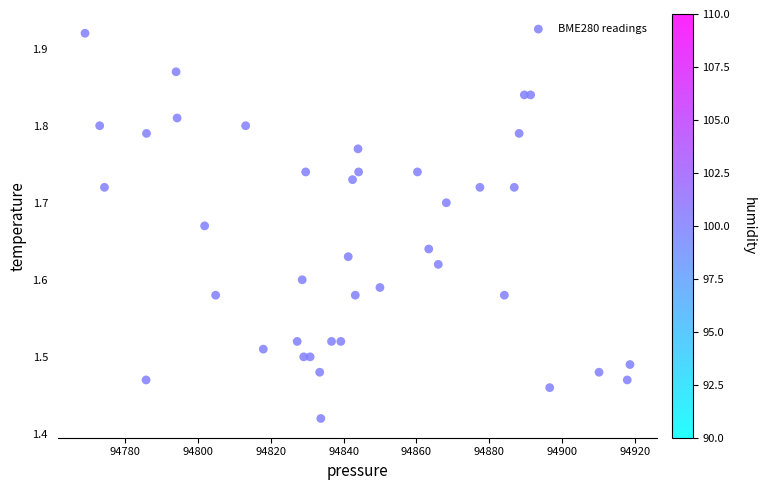

What is the range of X values (max minus min)?

149.8